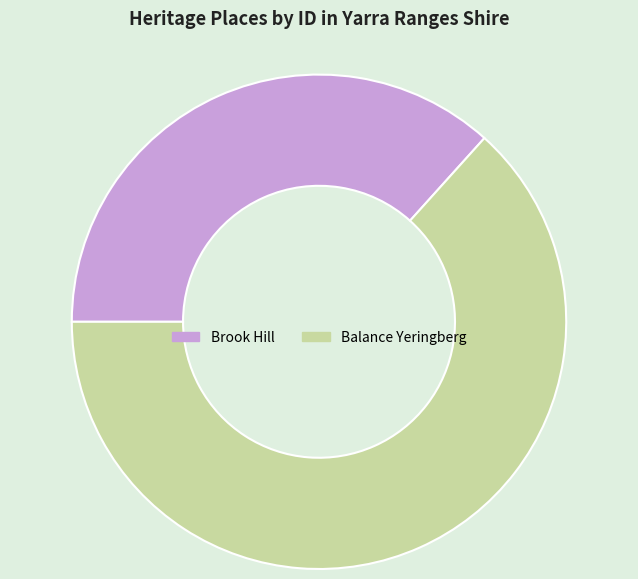

How many slices are in this pie chart?

2